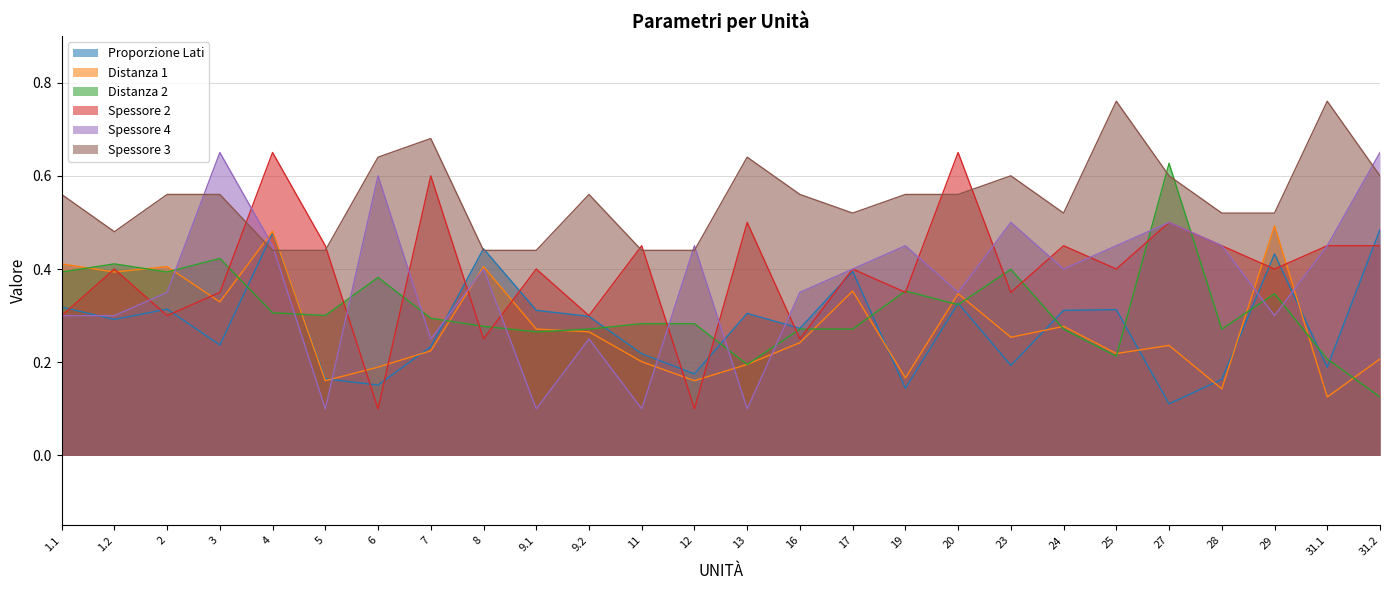

What is the average value of the Spessore 3 series?

0.6